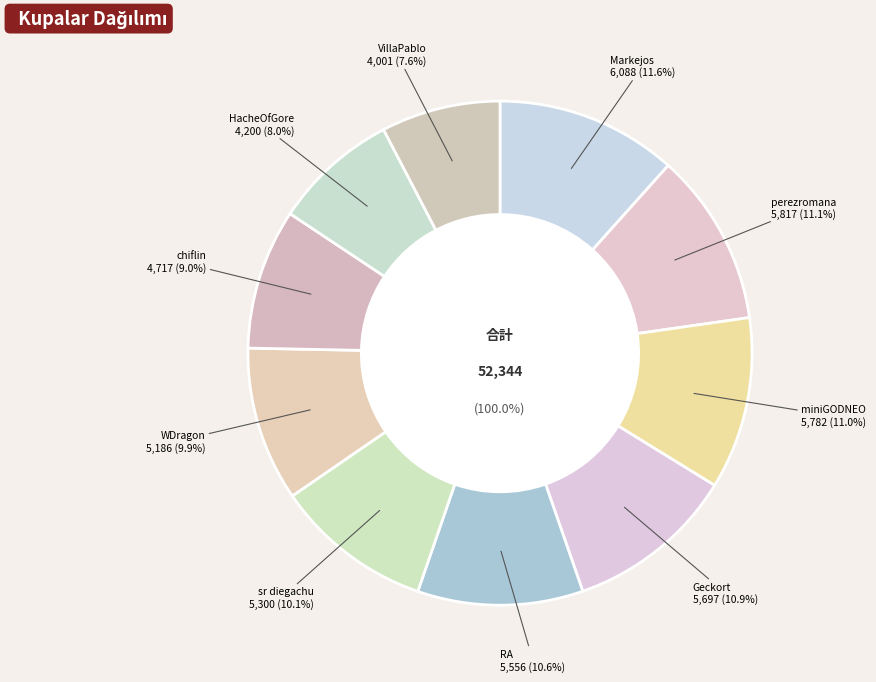

Between RA and miniGODNEO, which is larger?

miniGODNEO